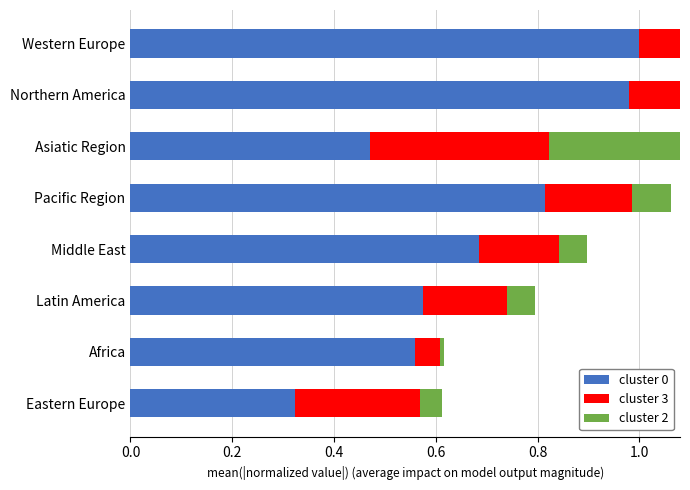

How many bars are there in each group?

3